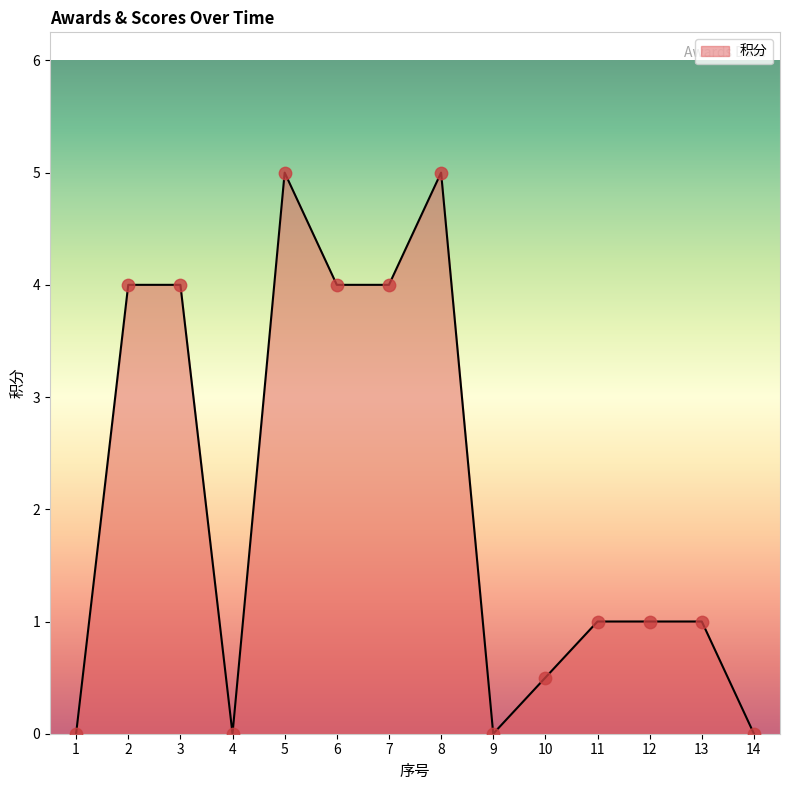

Approximately how many times larger is the value at 2 compared to 6?

1.0